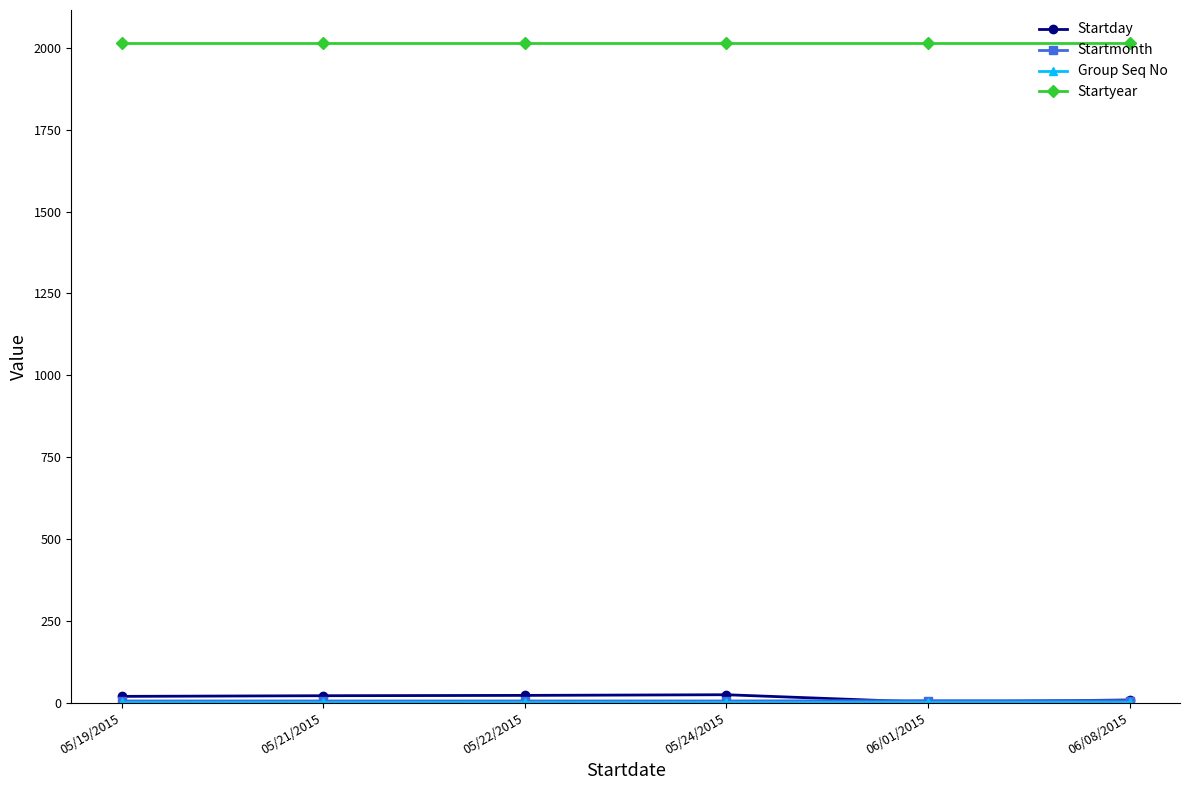

What is the label of the 1st point from the left?

05/19/2015